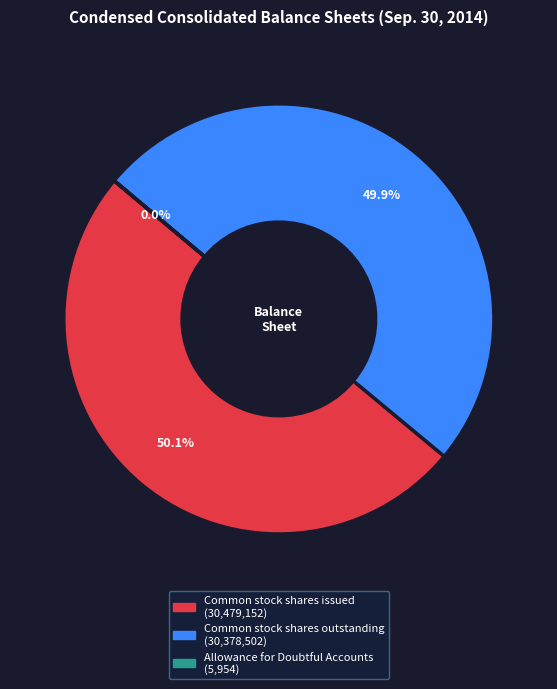

What percentage do Common stock shares issued and Common stock shares outstanding together represent?

100.0%